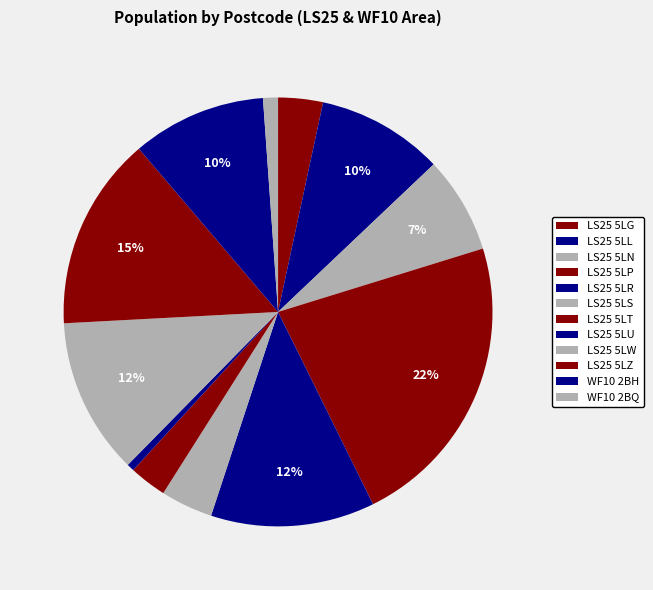

The LS25 5LU slice represents 1% of the pie. True or false?

True